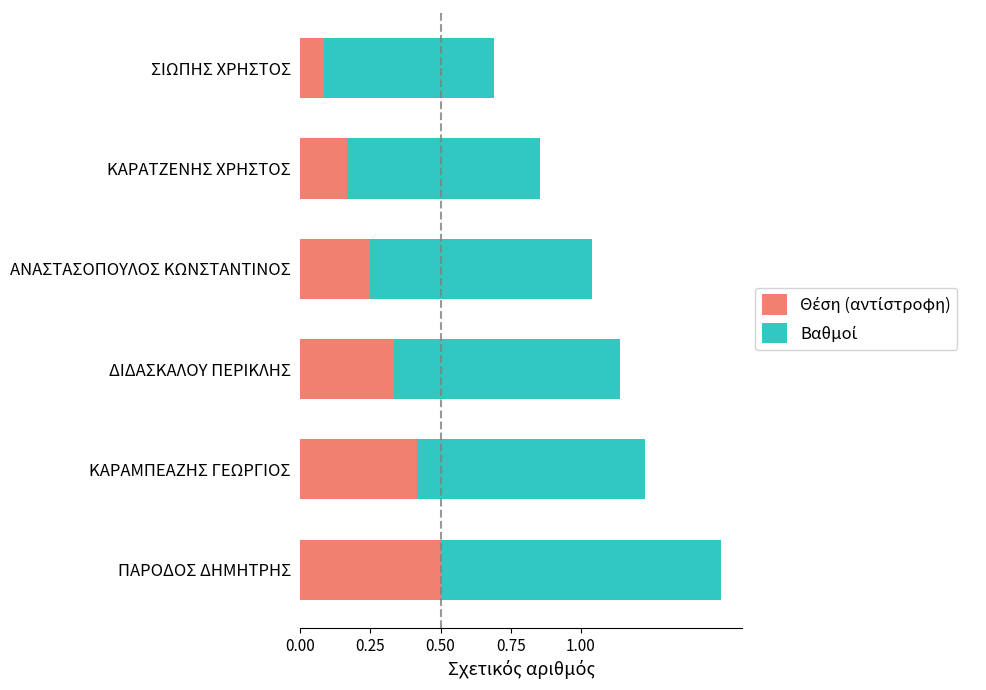

At which category is the sum across all series the highest?

ΠΑΡΟΔΟΣ ΔΗΜΗΤΡΗΣ